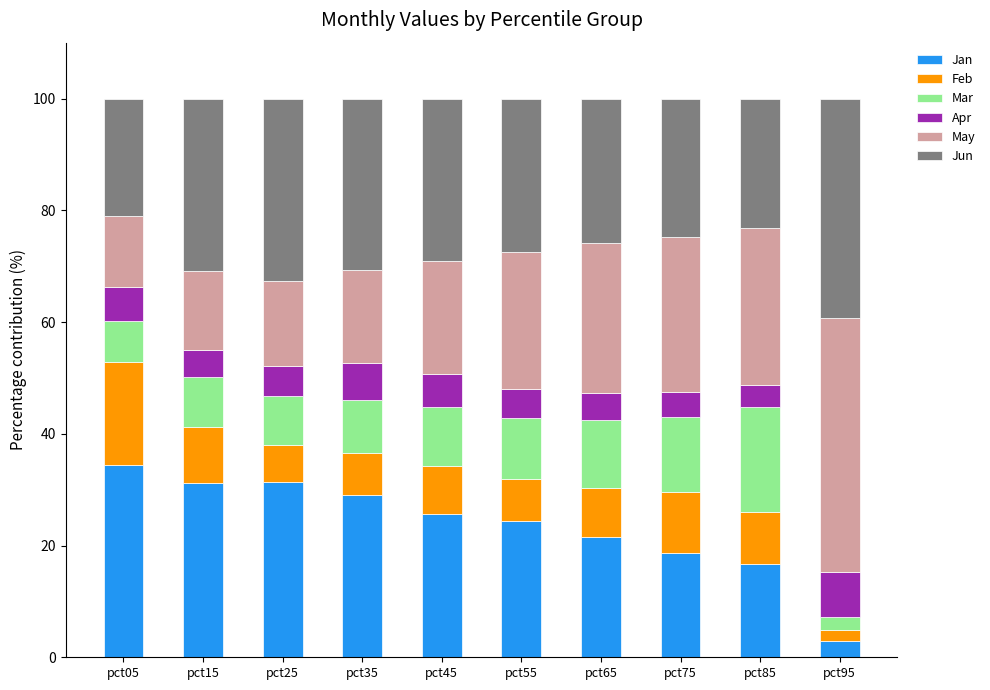

How many bars are there in total?

10